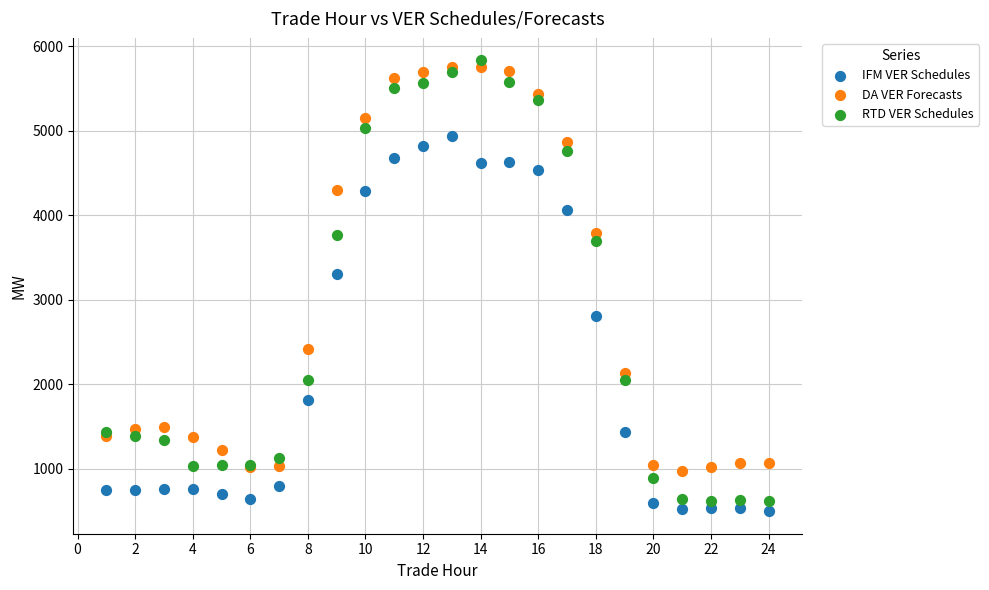

Which series has the largest Y range (max minus min)?

RTD VER Schedules